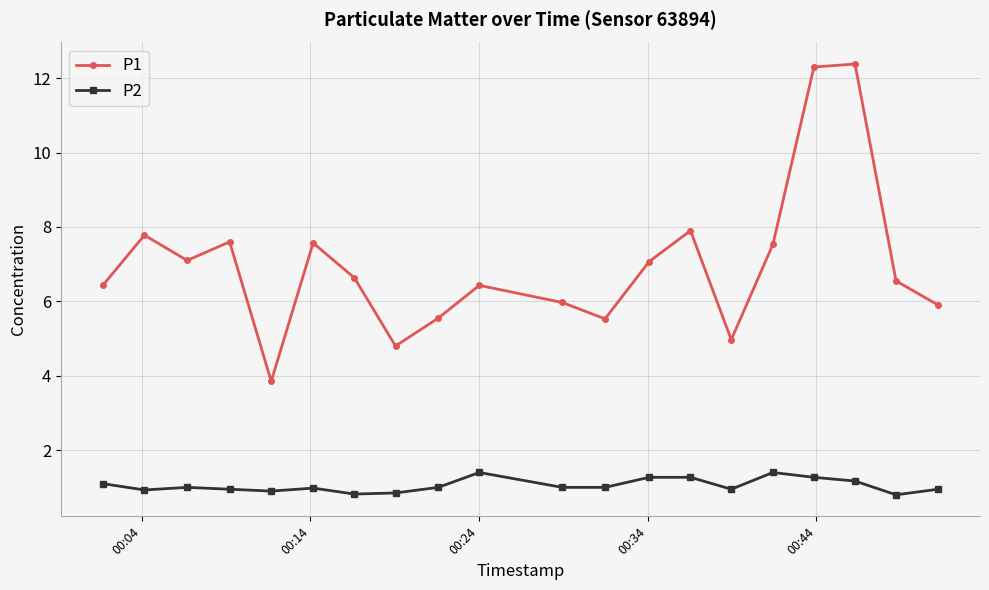

Which series has the largest range (max minus min)?

P1